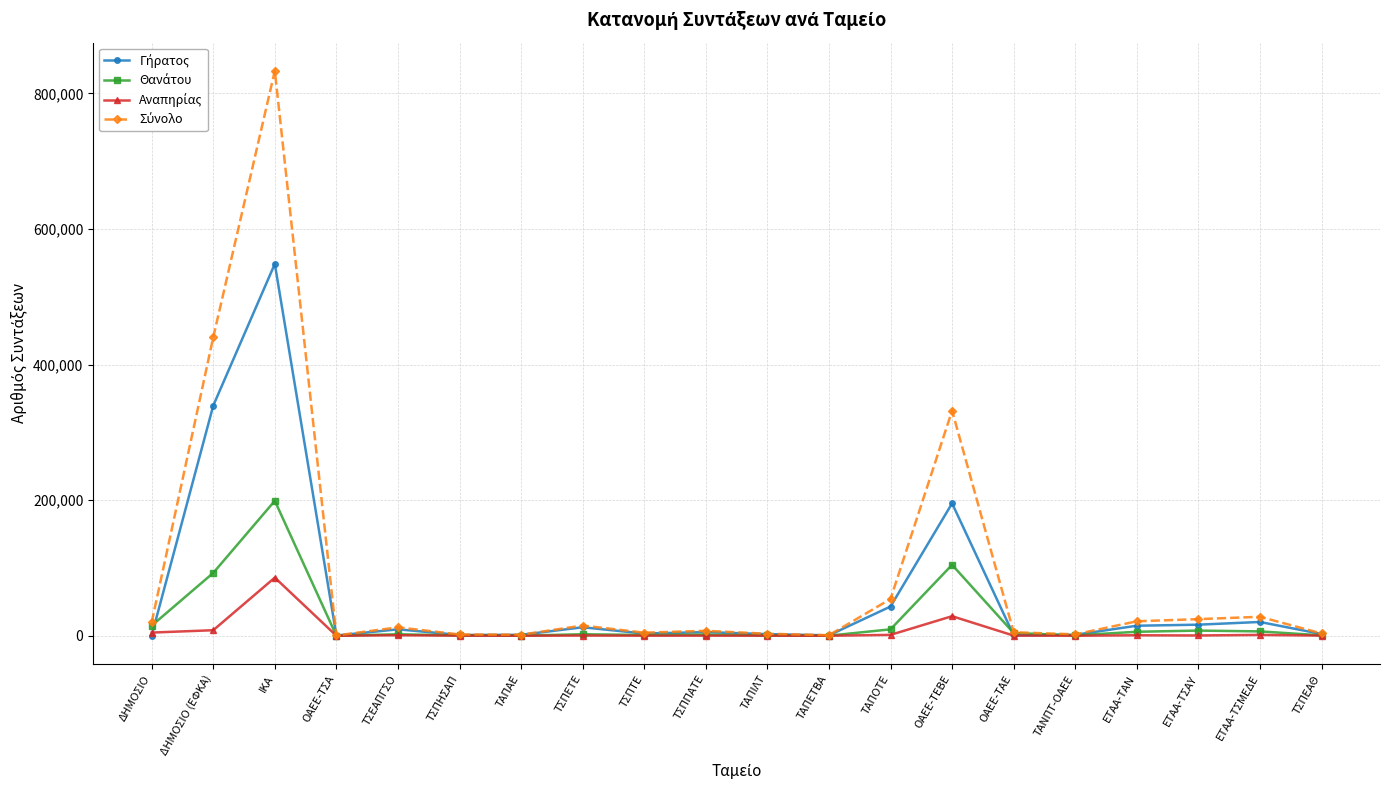

What is the label of the 13th point from the left?

ΤΑΠΟΤΕ